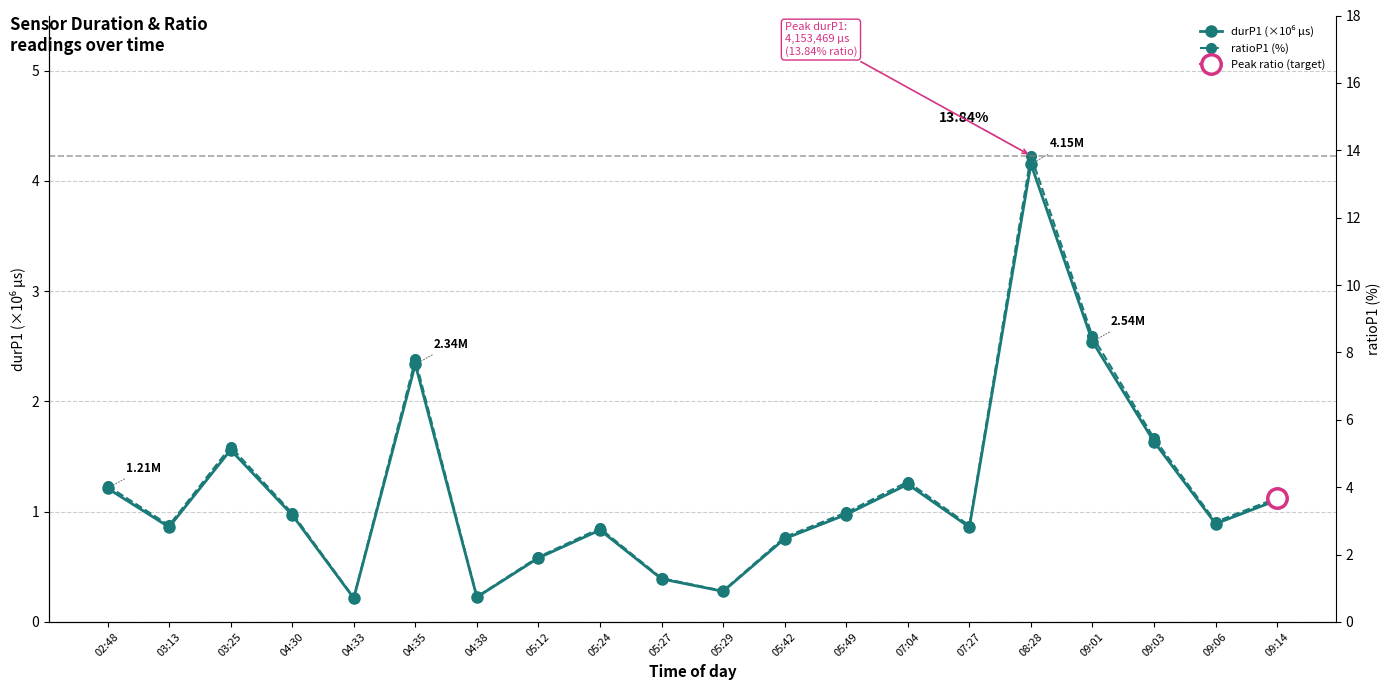

What is the label of the 17th point from the left?

09:01